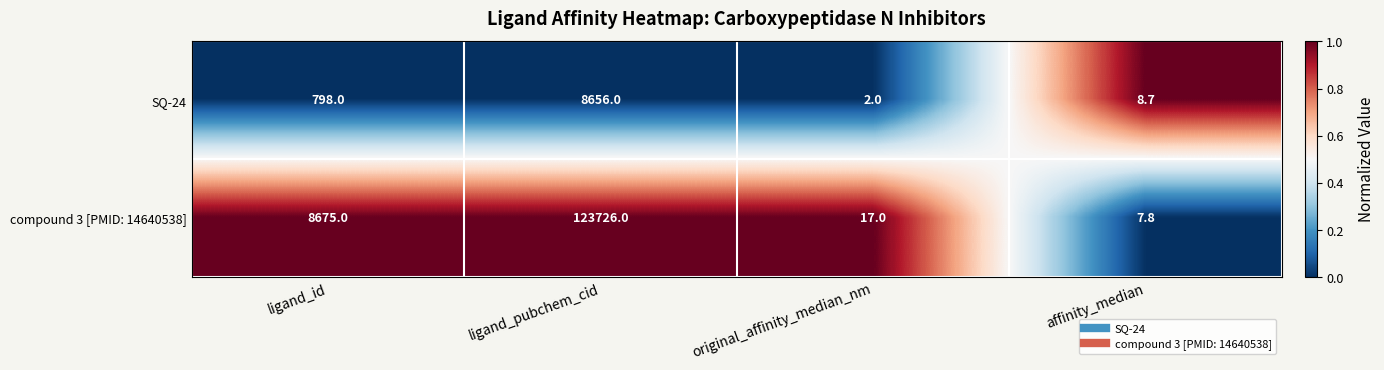

At which label is SQ-24 closest to 4329?

ligand_id